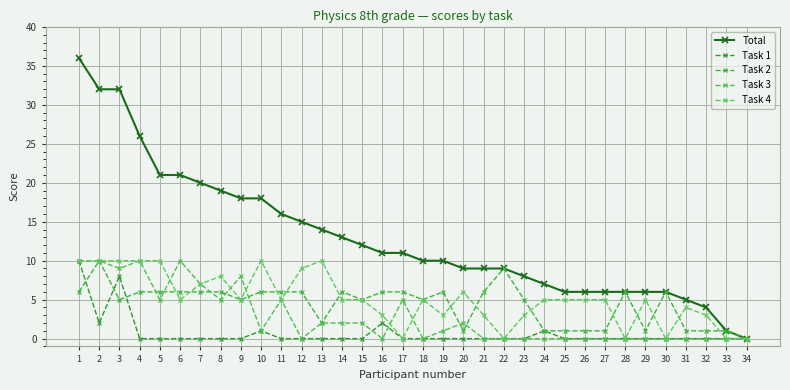

Rank the series at 10 from highest to lowest value.

Total, Task 4, Task 2, Task 1, Task 3